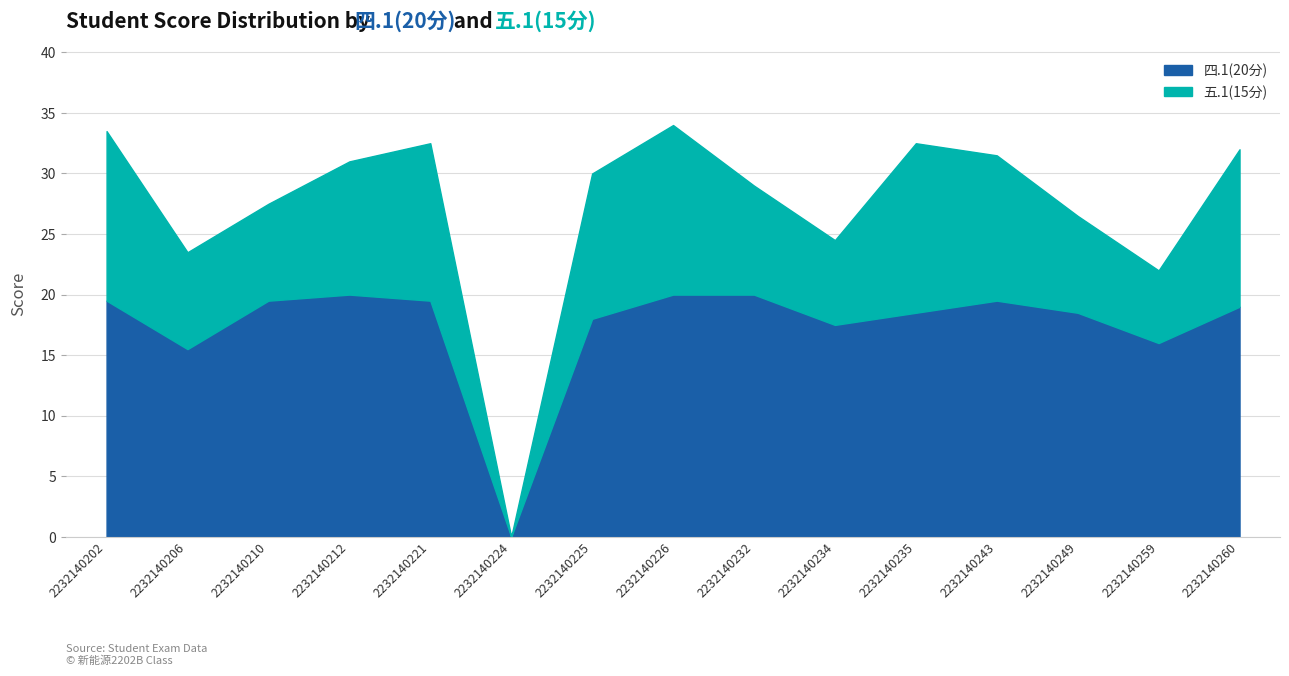

What value does the data have at 2232140260?

19.0